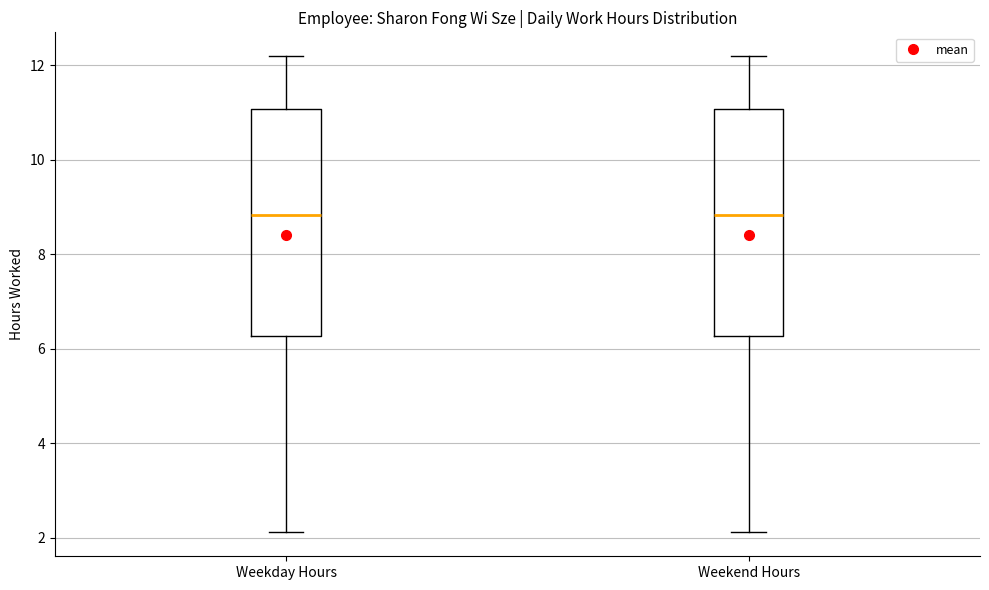

Reading left to right, read every box against the y-axis: the position of its median line, the range the box covers, and the ends of its whiskers. The values are not printed on the chart, so give them approximately, as read against the axis.

Weekday Hours: median 8.8, box 6.2 to 11.0, whiskers 2.2 to 12.2
Weekend Hours: median 8.8, box 6.2 to 11.0, whiskers 2.2 to 12.2